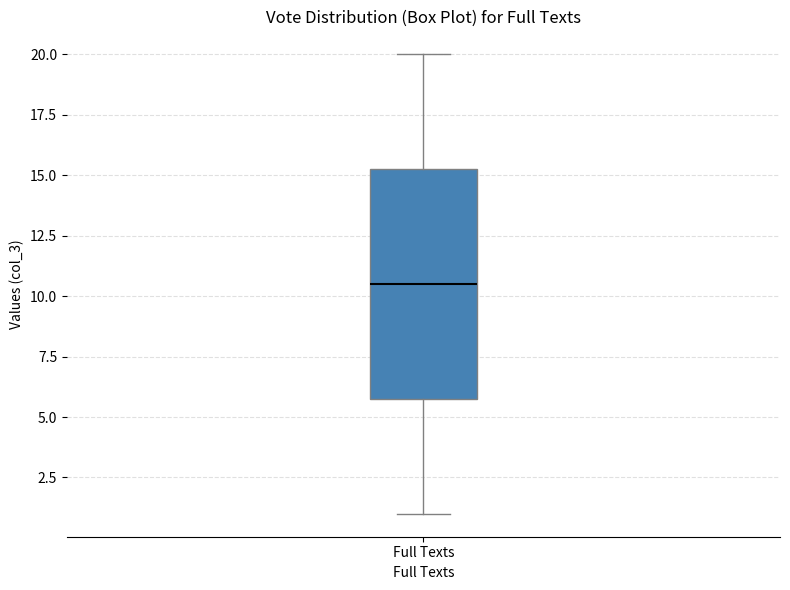

Read this box plot against the y-axis: the position of the median line, the range covered by the box, and the ends of both whiskers. The values are not printed on the chart, so give them approximately, as read against the axis.

median 10.5, box 6.0 to 15.5, whiskers 1.0 to 20.0